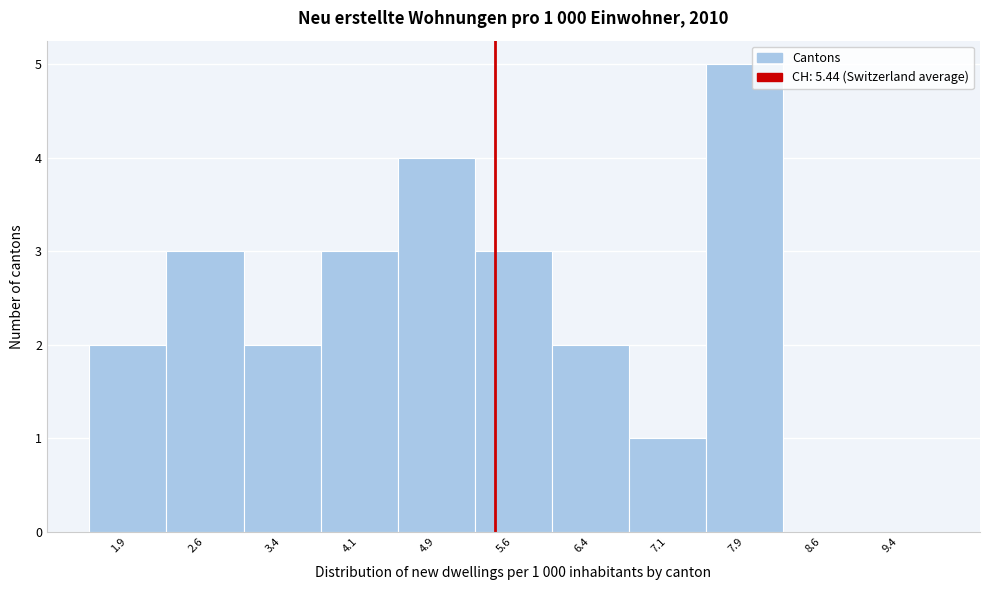

Over which range of the x-axis is the bar tallest?

7.50 to 8.25